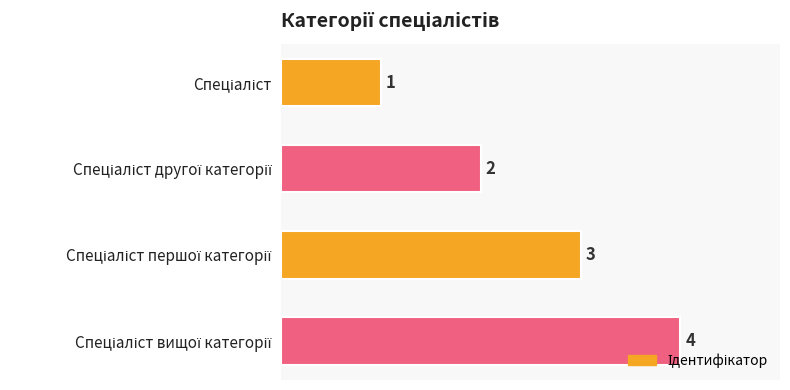

What is the minimum value shown in the chart?

1